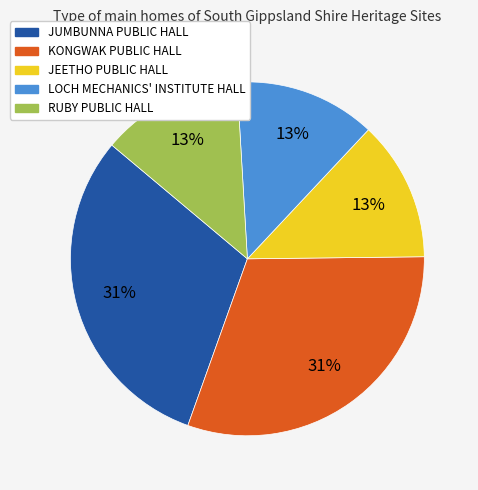

To the nearest percent, what percentage of the pie is KONGWAK PUBLIC HALL?

31%